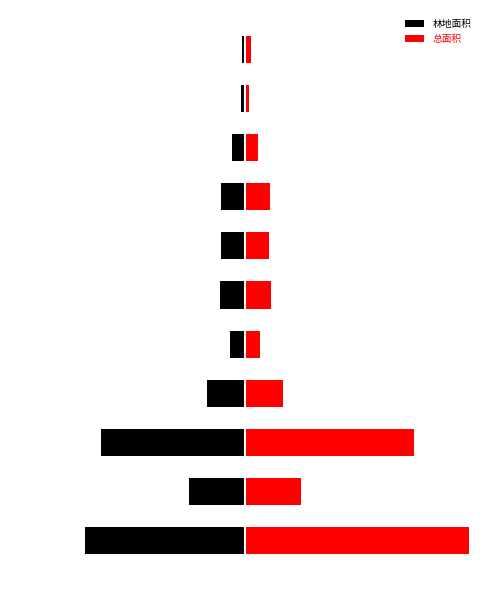

How many values in the 总面积 series are below 3?

4